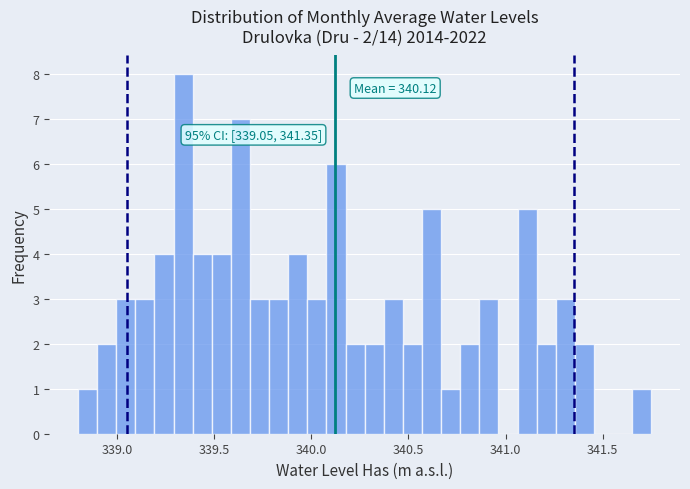

Around what value on the x-axis is the tallest bar? Give the approximate position of its centre, as read against the axis.

339.35